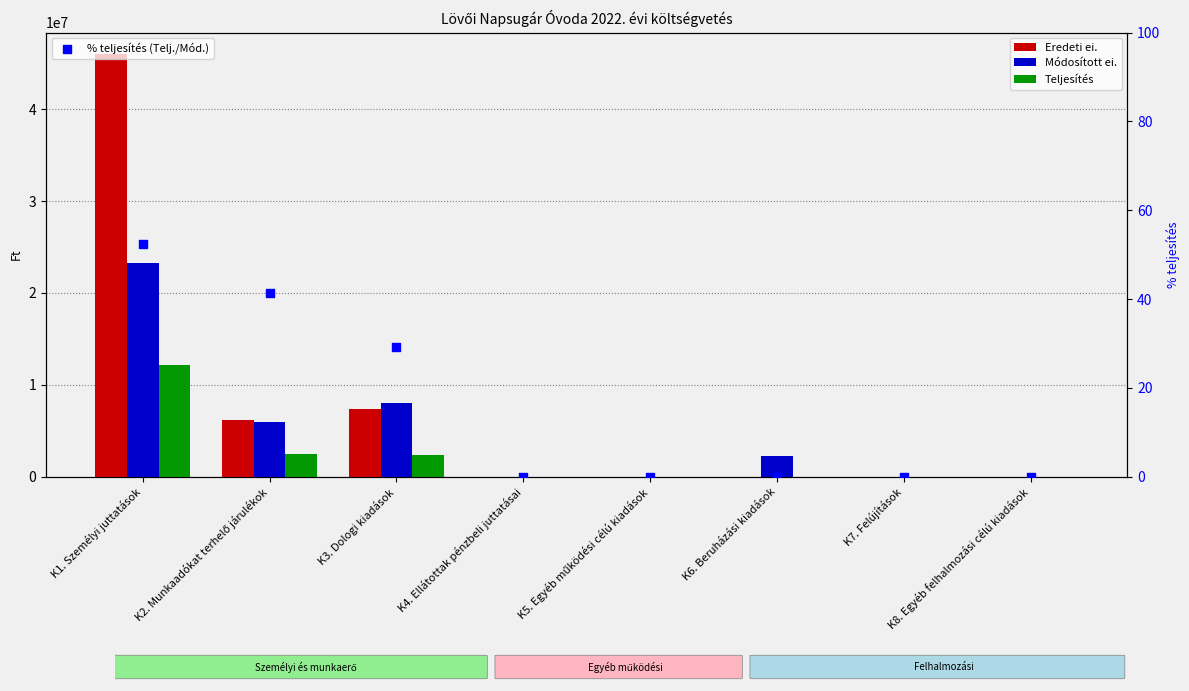

Which series has the largest total across all categories?

Eredeti ei.